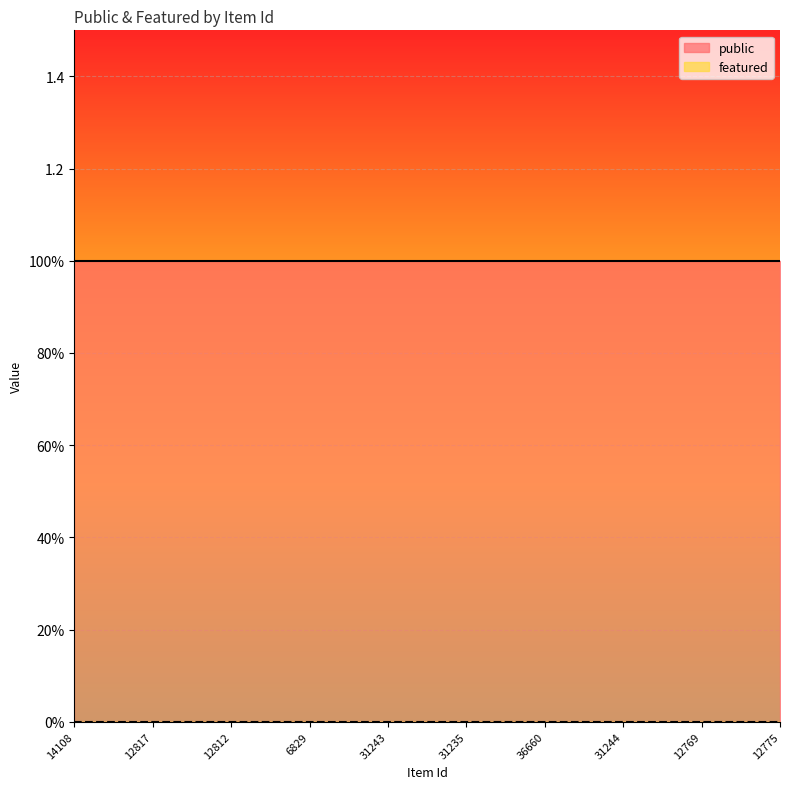

What is the total value across all series at 12775?

1